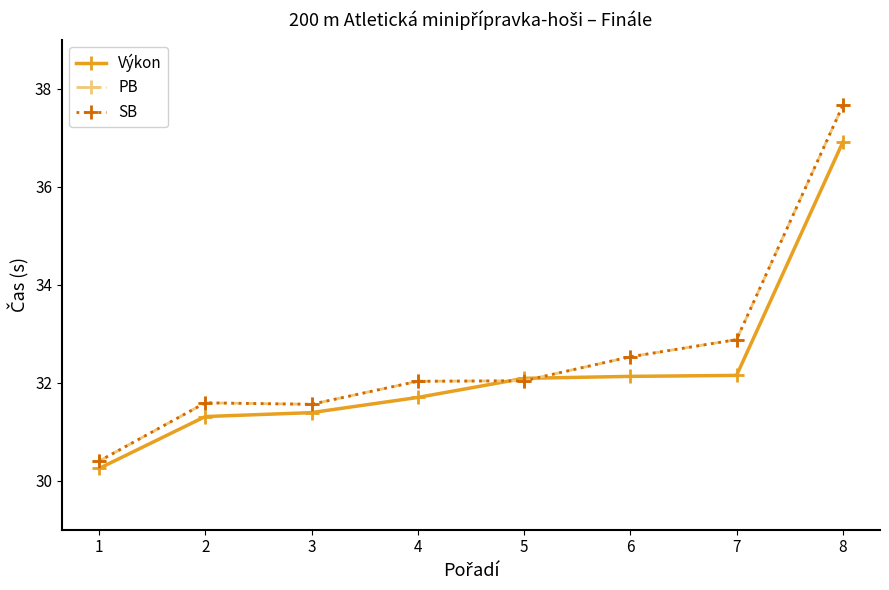

At which label is PB closest to 34?

7